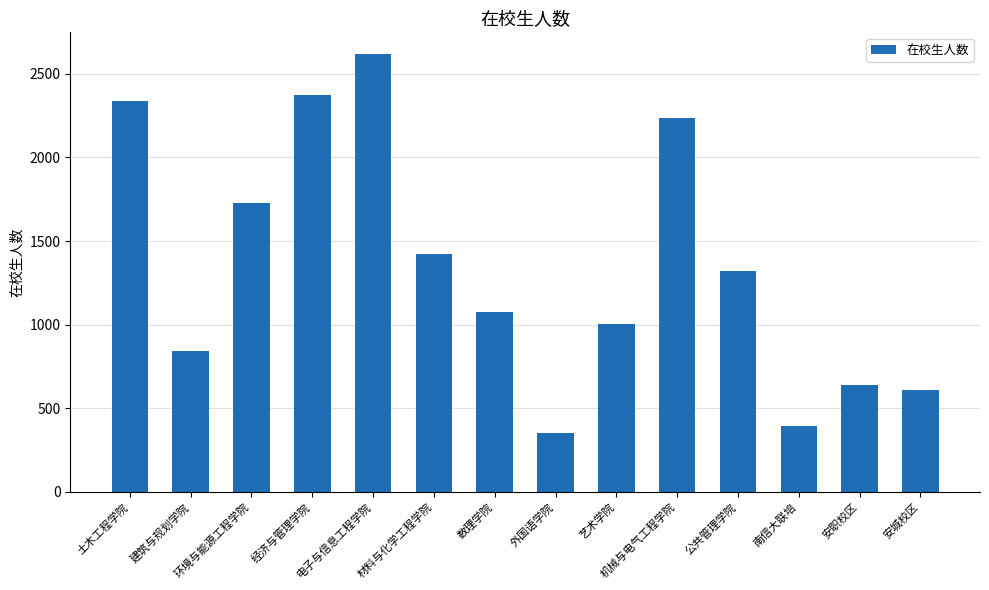

Count the number of categories in the chart.

14